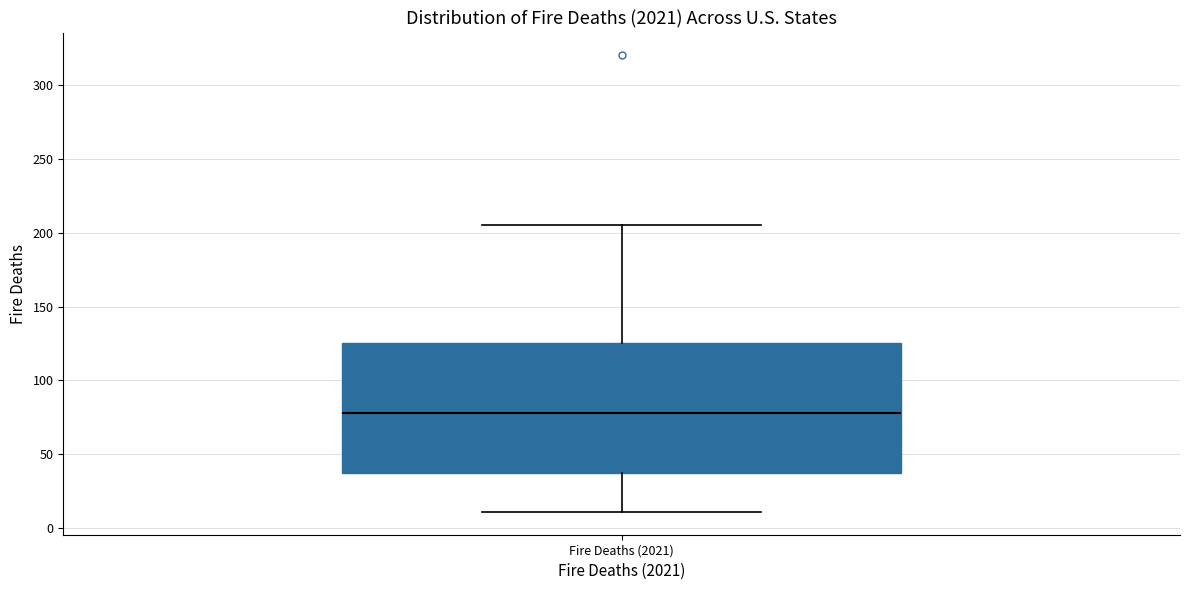

Transcribe this box plot: give where the median line is, the range the box spans, and where the two whiskers end, as read against the y-axis. The values are not printed on the chart, so give them approximately, as read against the axis.

median 80, box 40 to 125, whiskers 10 to 205